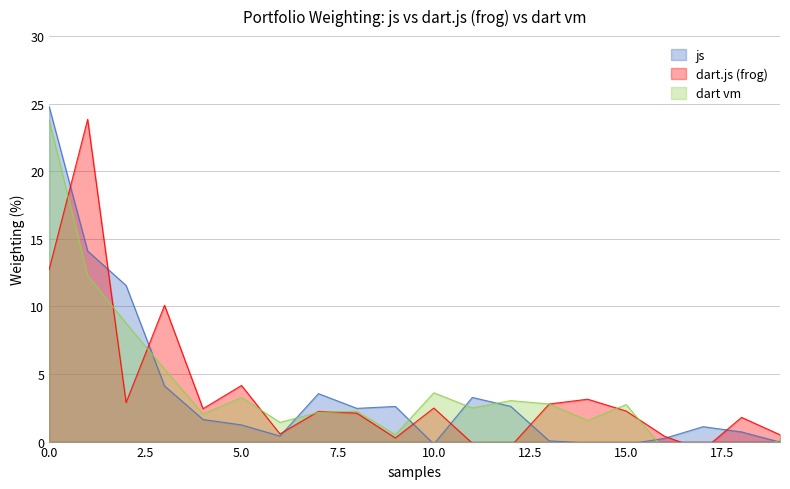

What is the difference between the maximum and minimum values in the js series?

25.0